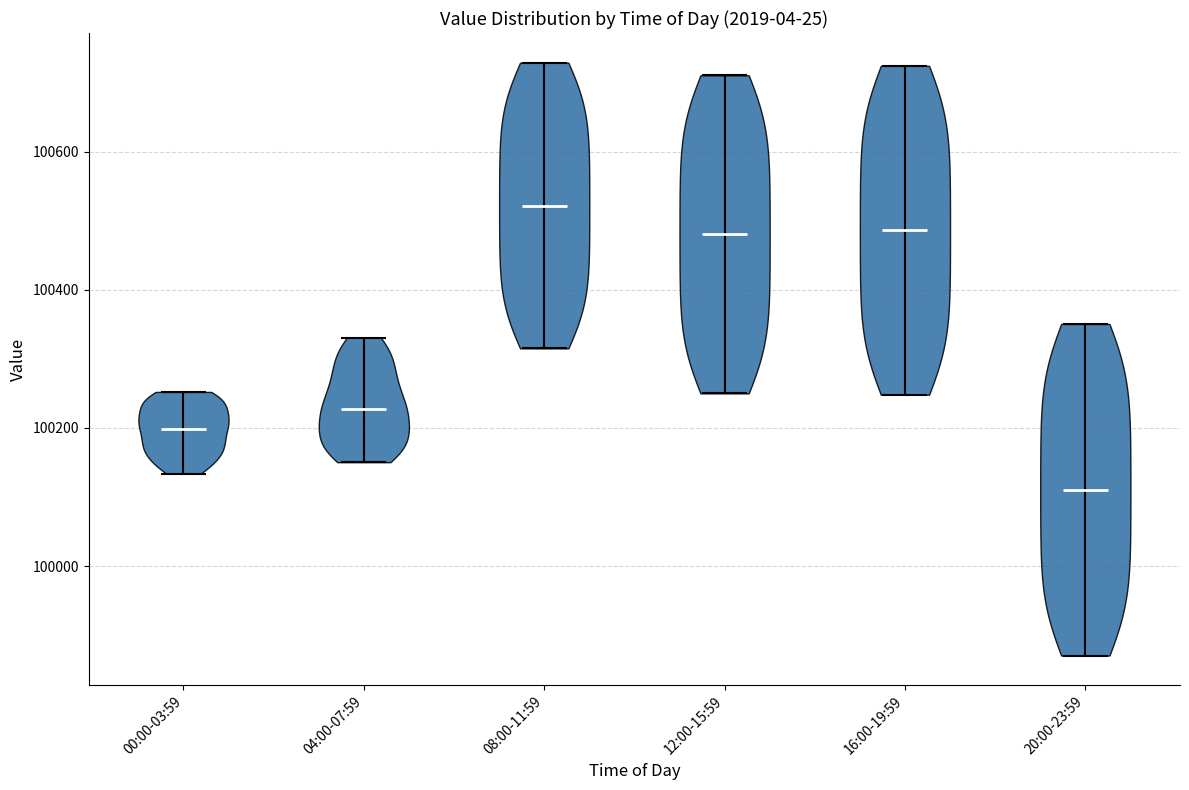

Reading left to right, read every violin against the y-axis: where its median line is, and the lowest and highest points it reaches. The values are not printed on the chart, so give them approximately, as read against the axis.

00:00-03:59: median line 100200, lowest point 100140, highest point 100260
04:00-07:59: median line 100220, lowest point 100160, highest point 100340
08:00-11:59: median line 100520, lowest point 100320, highest point 100720
12:00-15:59: median line 100480, lowest point 100260, highest point 100720
16:00-19:59: median line 100480, lowest point 100240, highest point 100720
20:00-23:59: median line 100120, lowest point 99880, highest point 100360